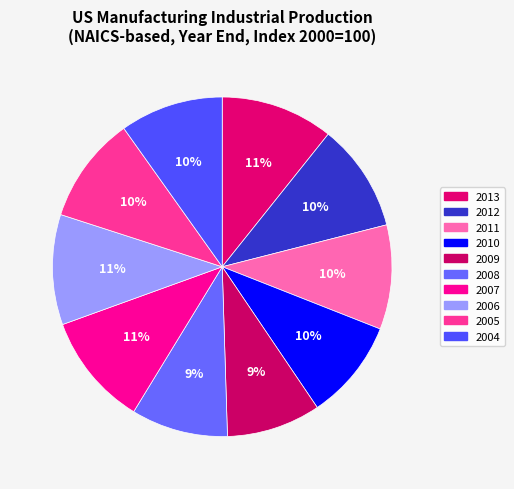

Rank the categories by value from lowest to highest.

2009, 2008, 2010, 2004, 2011, 2005, 2012, 2006, 2013, 2007